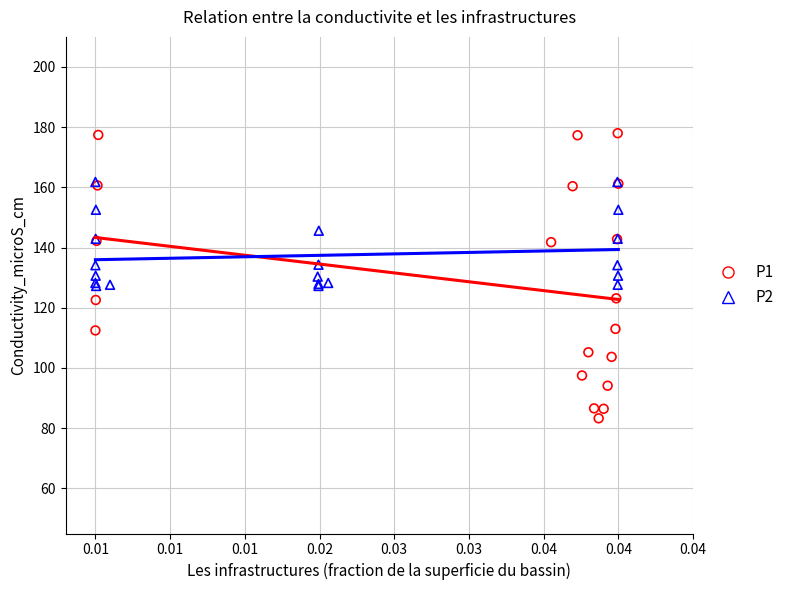

What are all the series names shown in the legend?

P1, P2